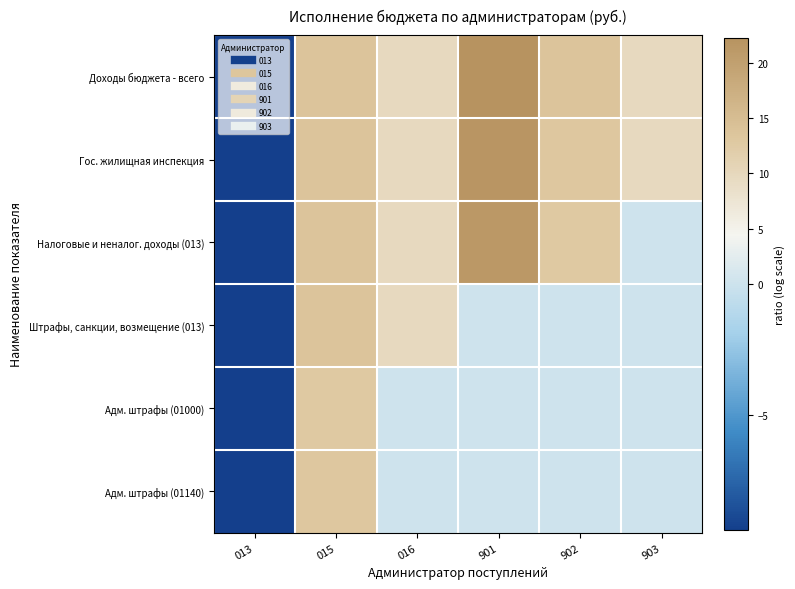

At 901, list the series in order from smallest to largest.

Штрафы, санкции, возмещение (013), Адм. штрафы (01000), Адм. штрафы (01140), Налоговые и неналог. доходы (013), Гос. жилищная инспекция, Доходы бюджета - всего